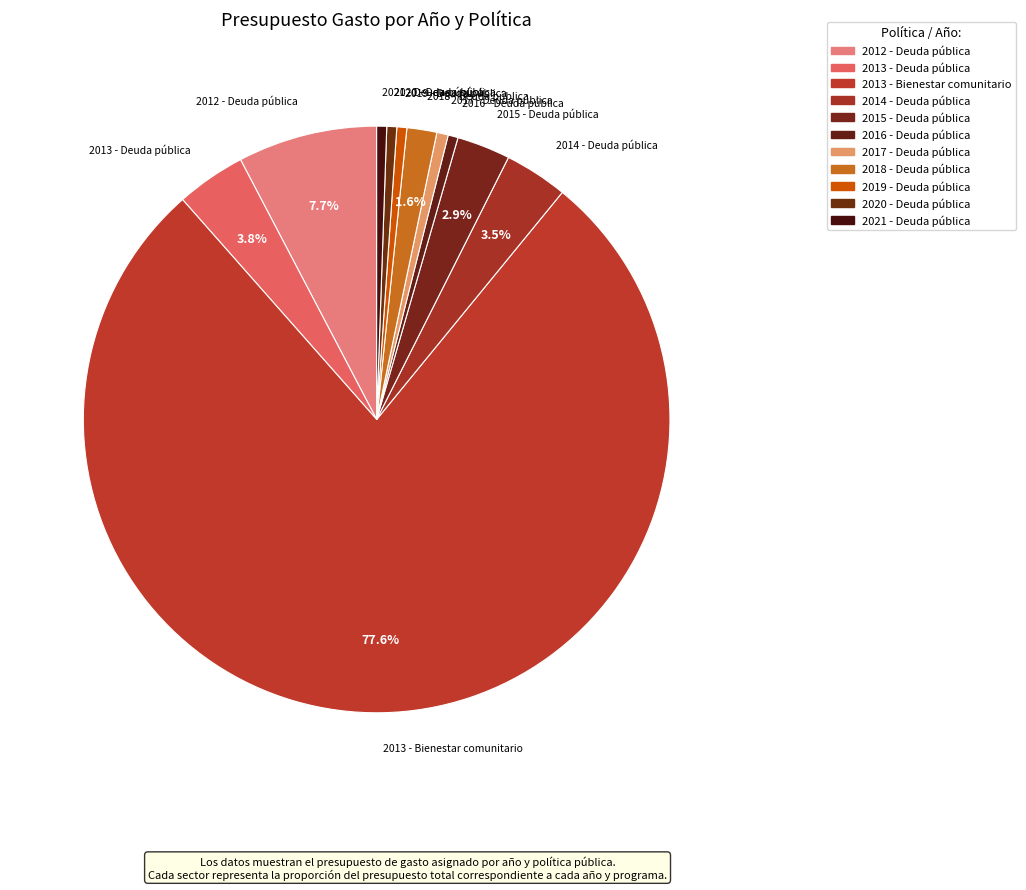

To the nearest percent, what percentage of the pie is 2021 - Deuda pública?

1%